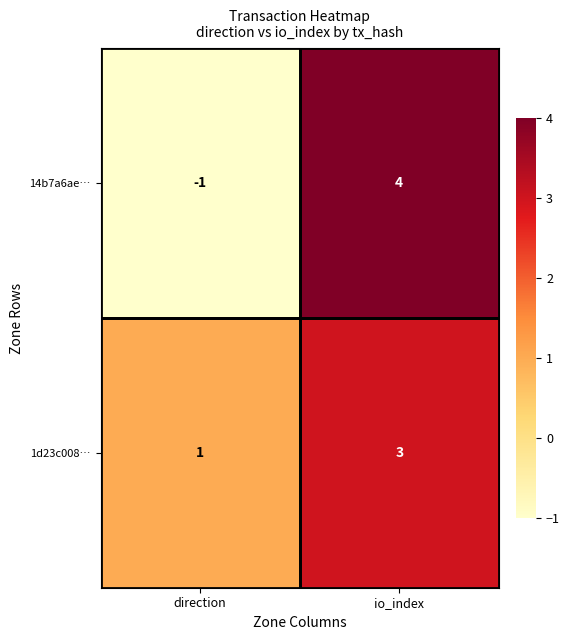

What is the sum of all 14b7a6ae… values?

3